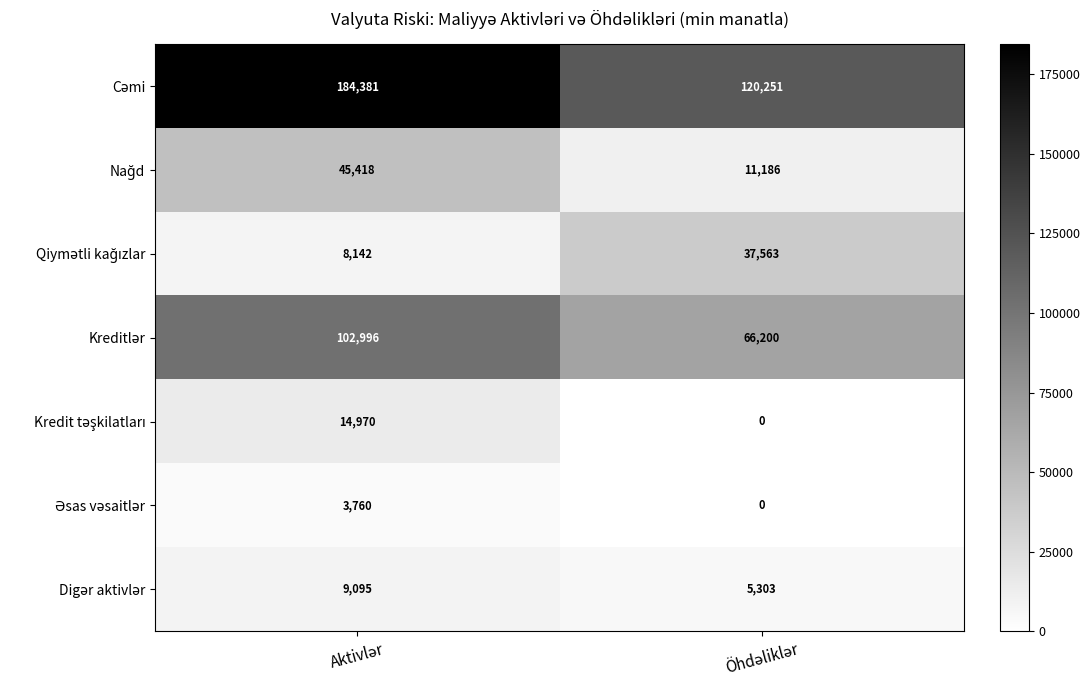

What is the maximum value shown in the chart?

184381